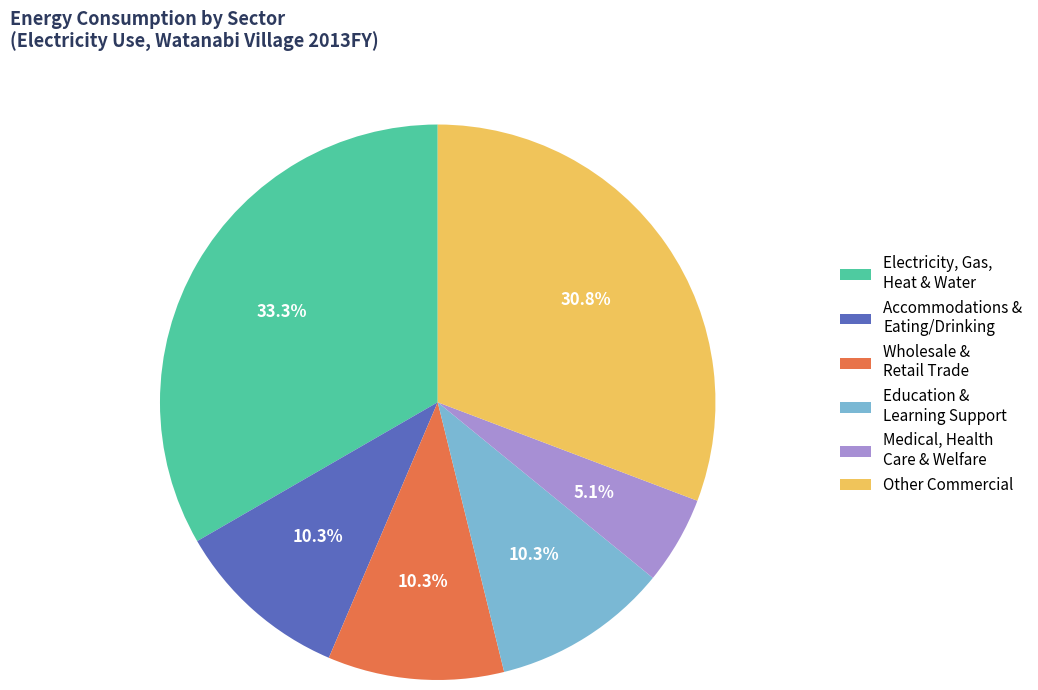

What is the smallest slice in the pie chart?

Medical, Health Care & Welfare